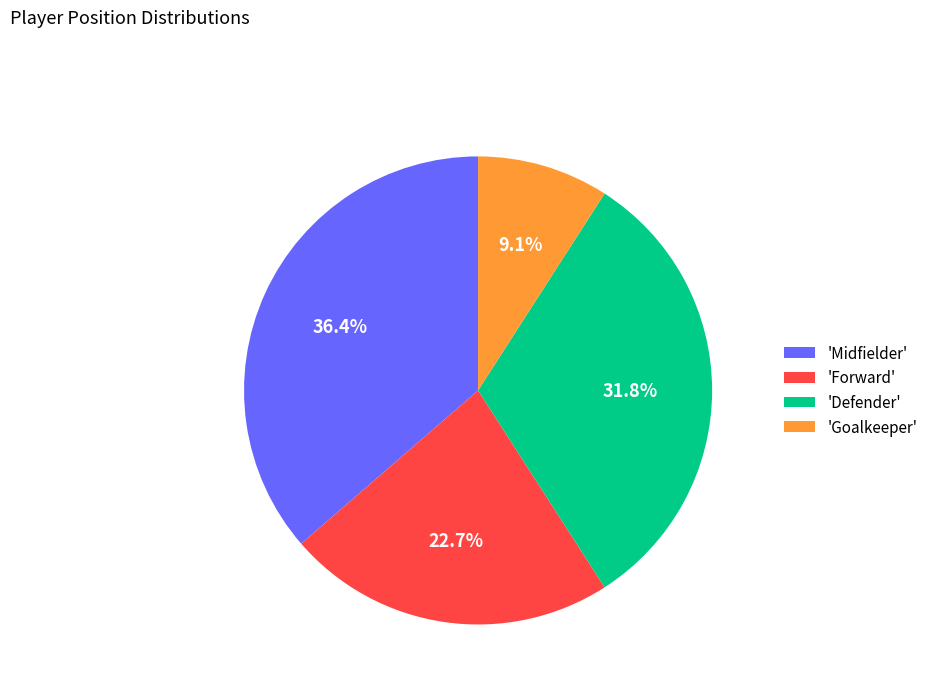

Does any single category account for the majority?

No